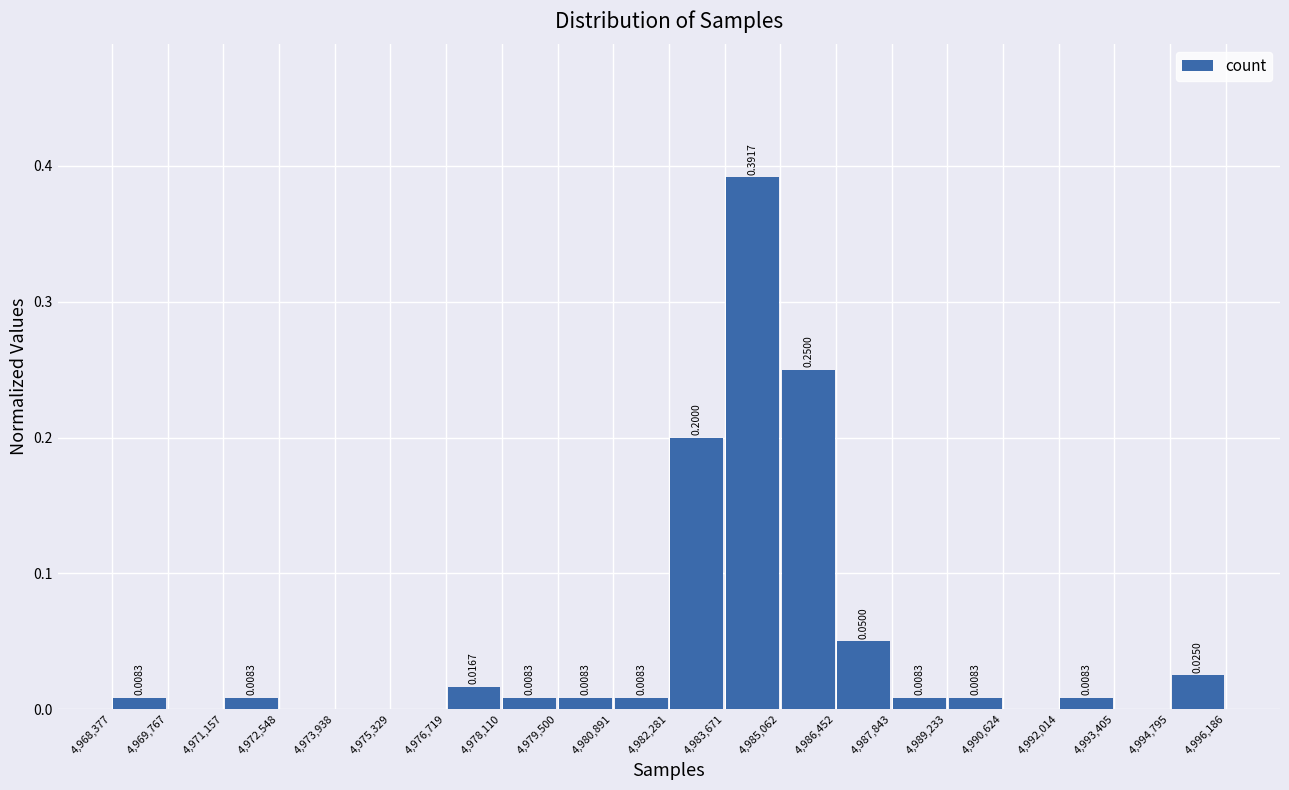

Which range on the x-axis has the tallest bar?

4,983,671 to 4,985,062